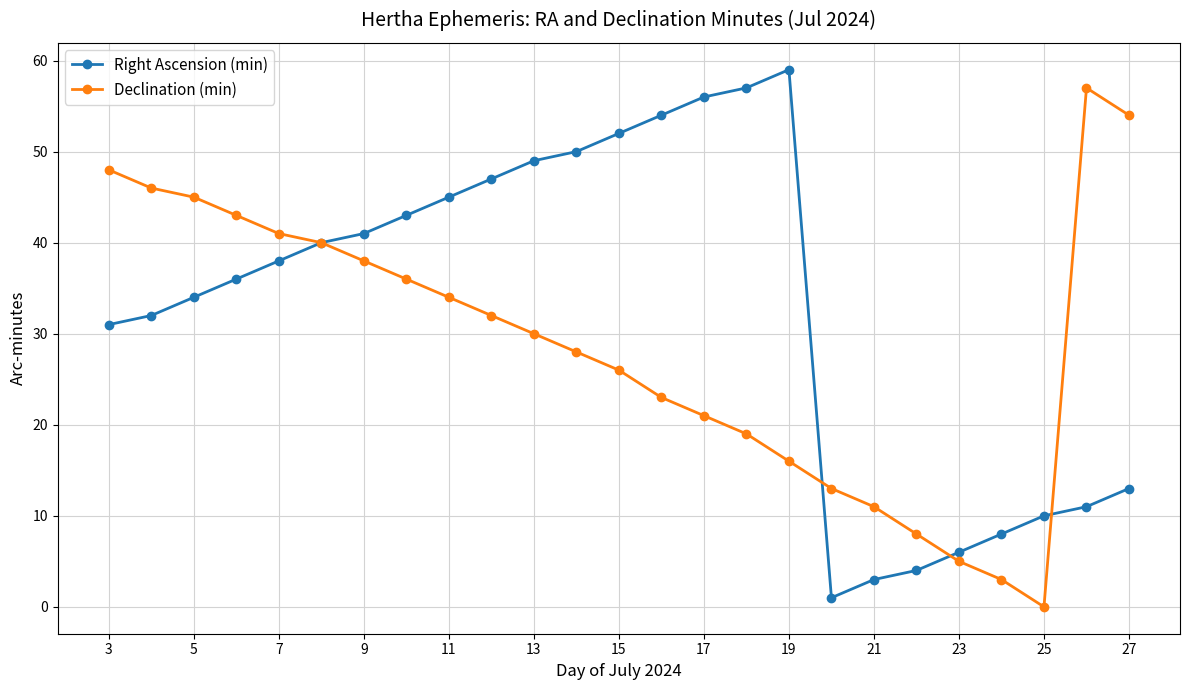

Rank the series by their average value, from highest to lowest.

Right Ascension (min), Declination (min)